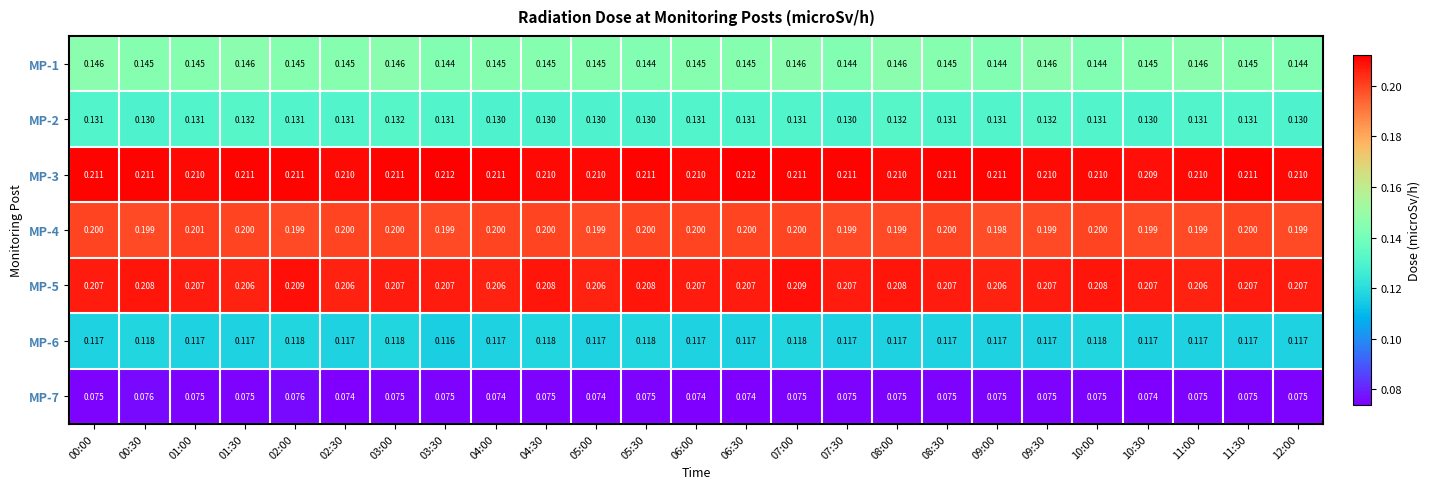

Is the value of MP-2 at 08:00 greater than the value of MP-3 at 06:00?

No